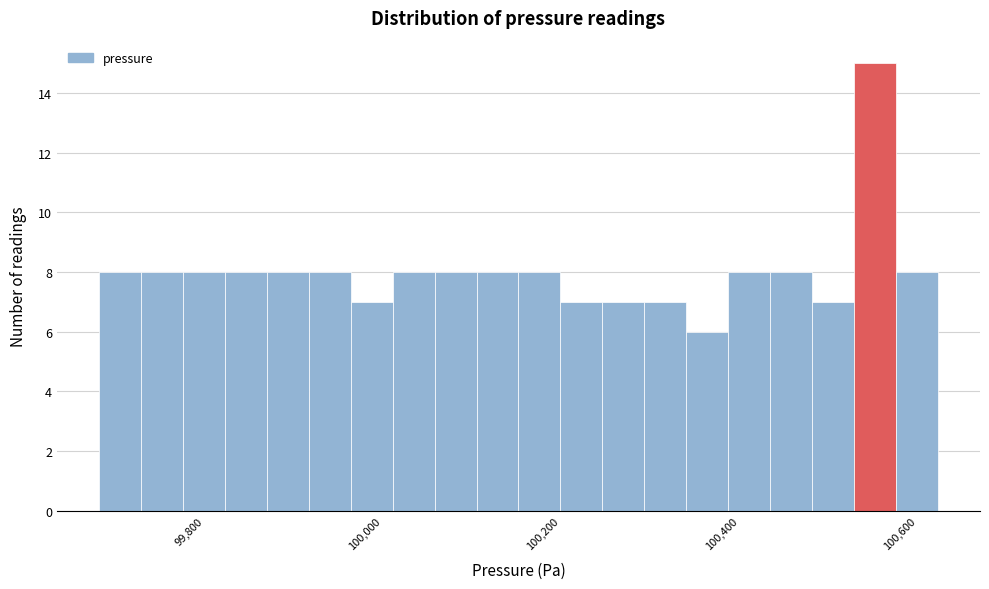

Read against the x-axis, roughly where is the centre of the tallest bar?

100560